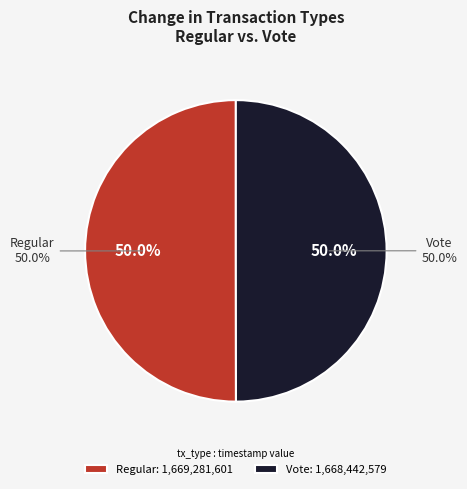

Does any single category account for the majority?

Yes